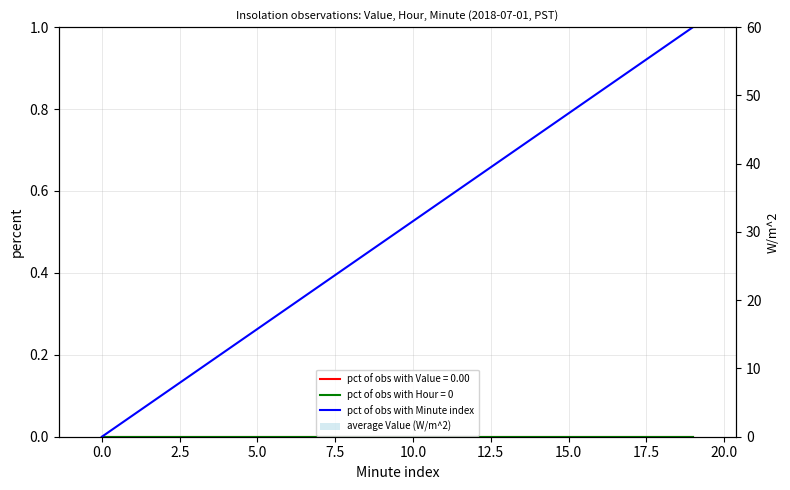

What is the value of the pct of obs with Minute index bar at the 18th from the left?

0.9